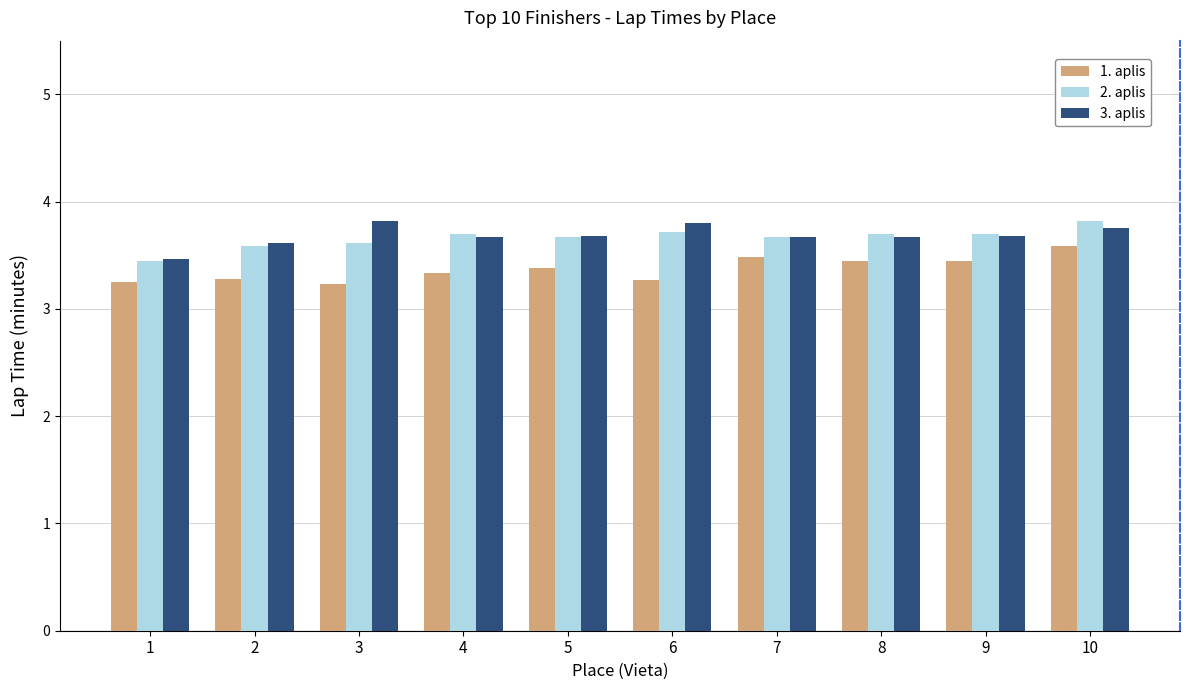

What is the minimum value shown in the chart?

3.2